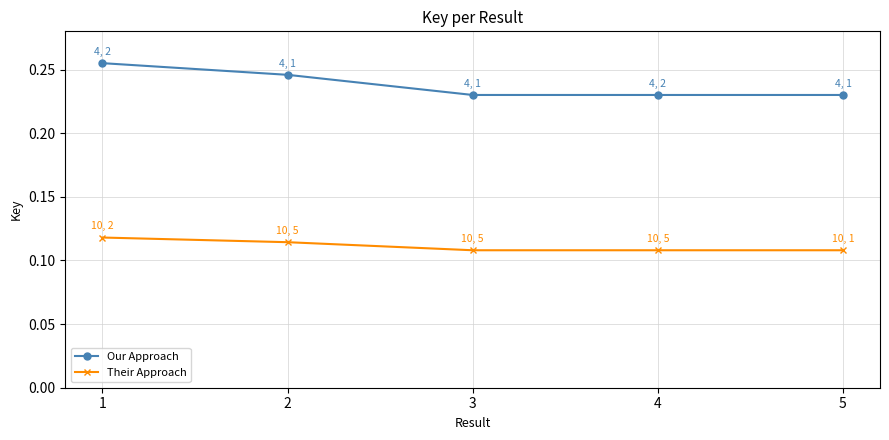

List the series in order of their overall mean, highest first.

Our Approach, Their Approach